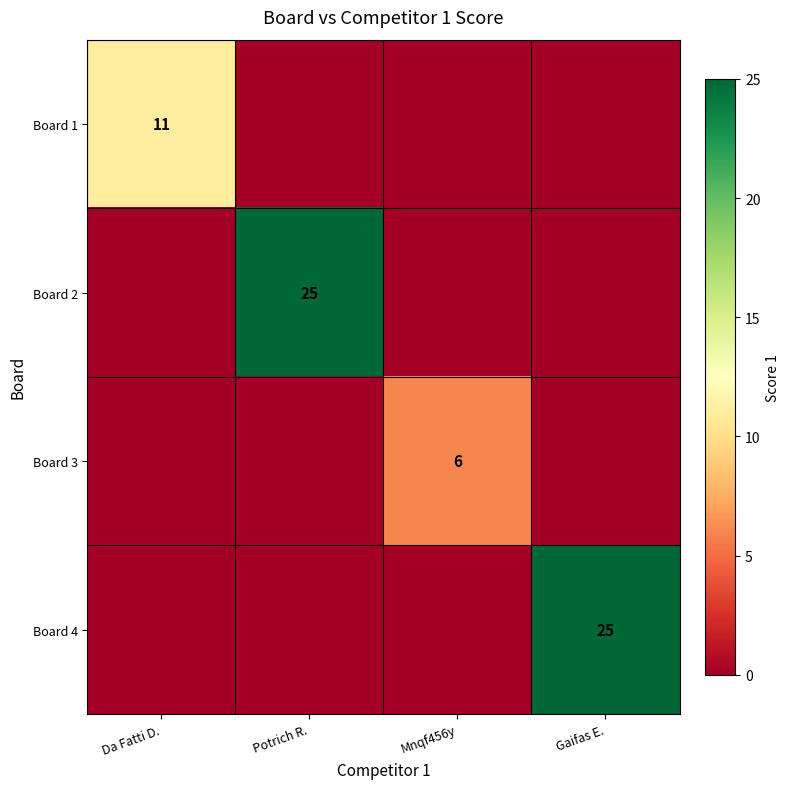

The Board 3 series shows 11 at Mnqf456y. True or false?

False